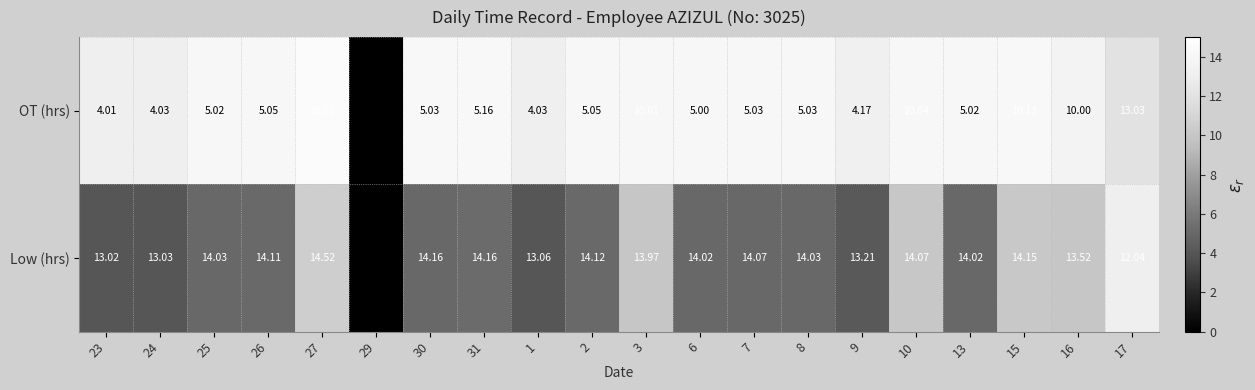

Is the value of Low (hrs) at 1 greater than the value of OT (hrs) at 10?

Yes